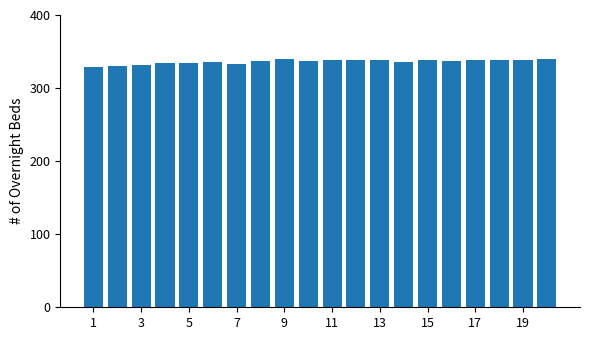

What is the sum of all values?

6725.4